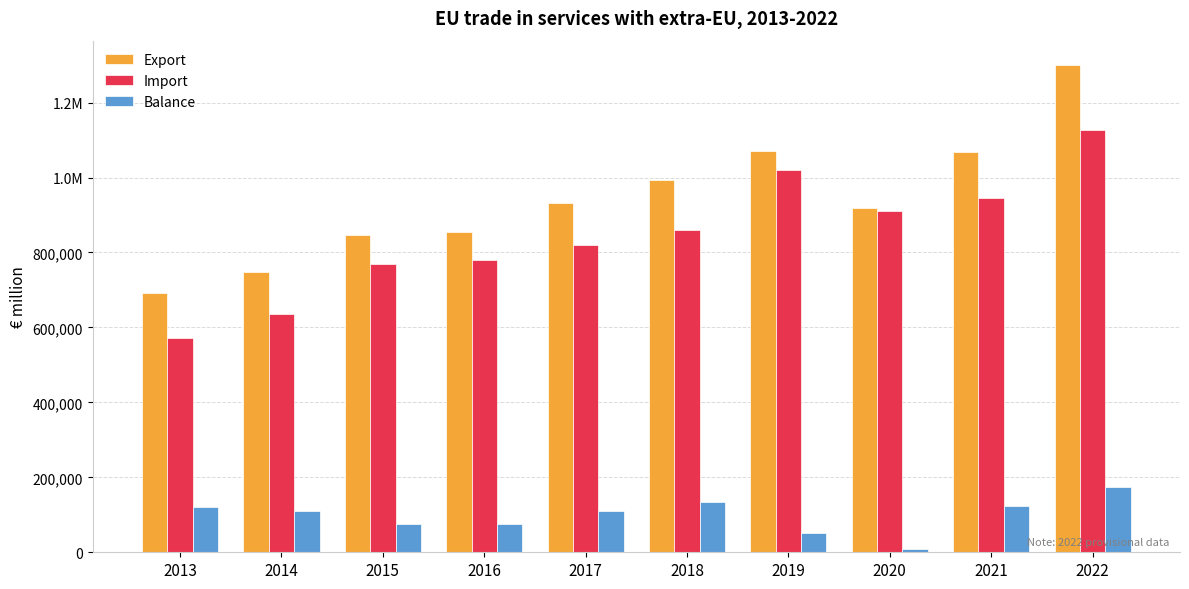

Are the bars grouped side by side (vs. stacked)?

Yes